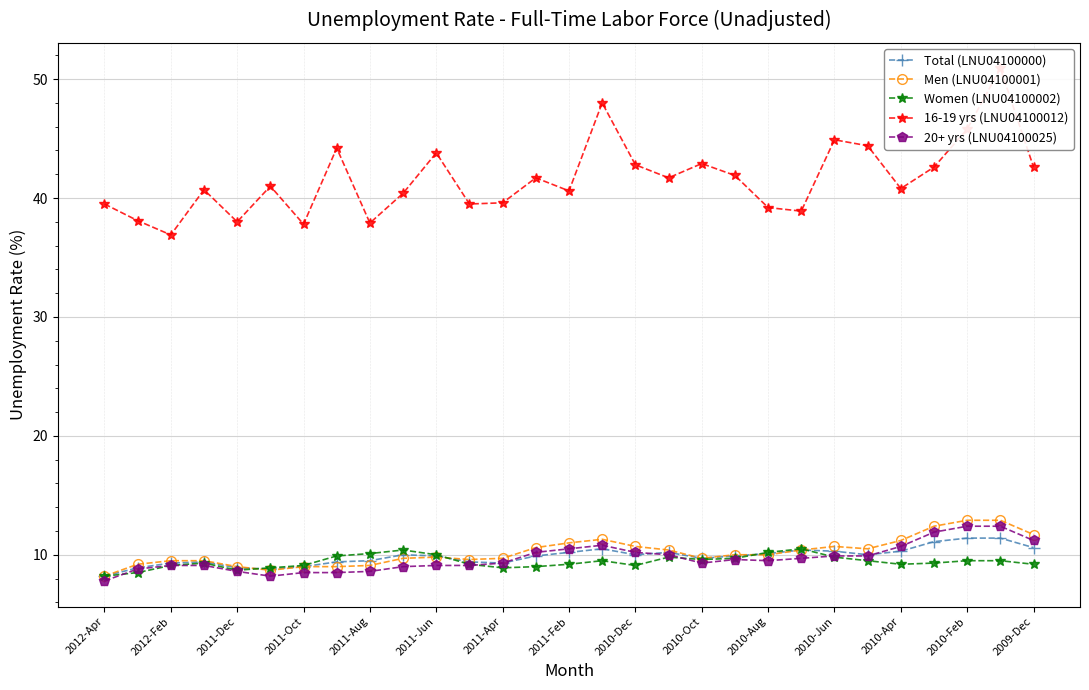

Is it true that 20+ yrs (LNU04100025) equals 5.7 at 2011-Oct?

False